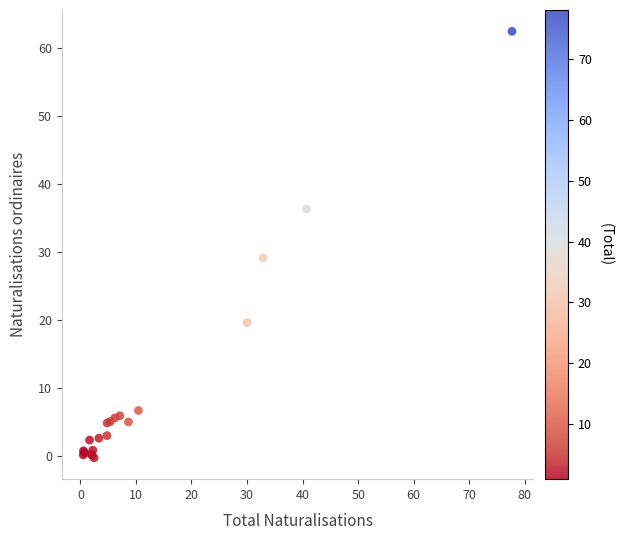

What Y value in the scatter plot is closest to 31?

29.1